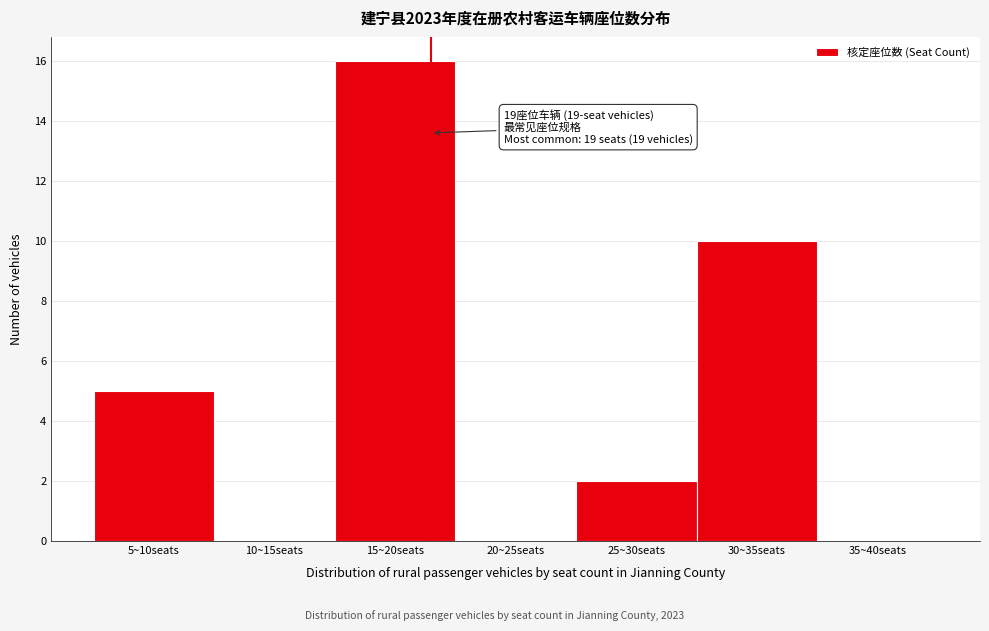

Reading left to right, transcribe all the data shown in this chart.

5~10seats=5	10~15seats=0	15~20seats=16	20~25seats=0	25~30seats=2	30~35seats=10	35~40seats=0